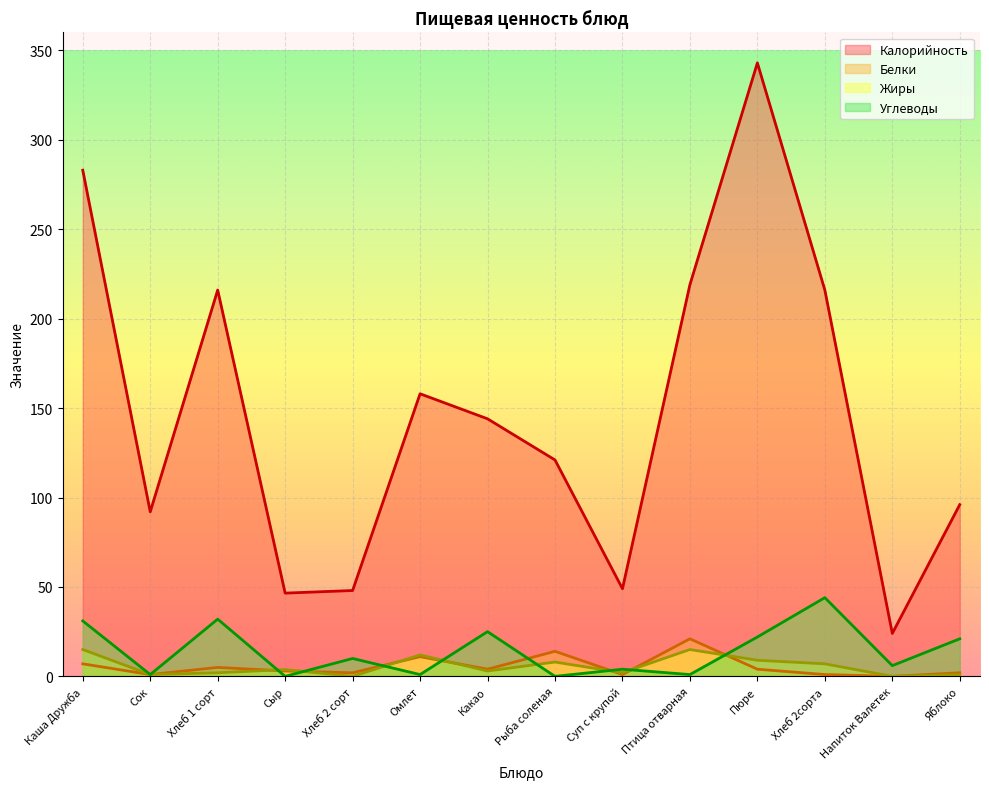

What is the total value across all series at Птица отварная?

256.0